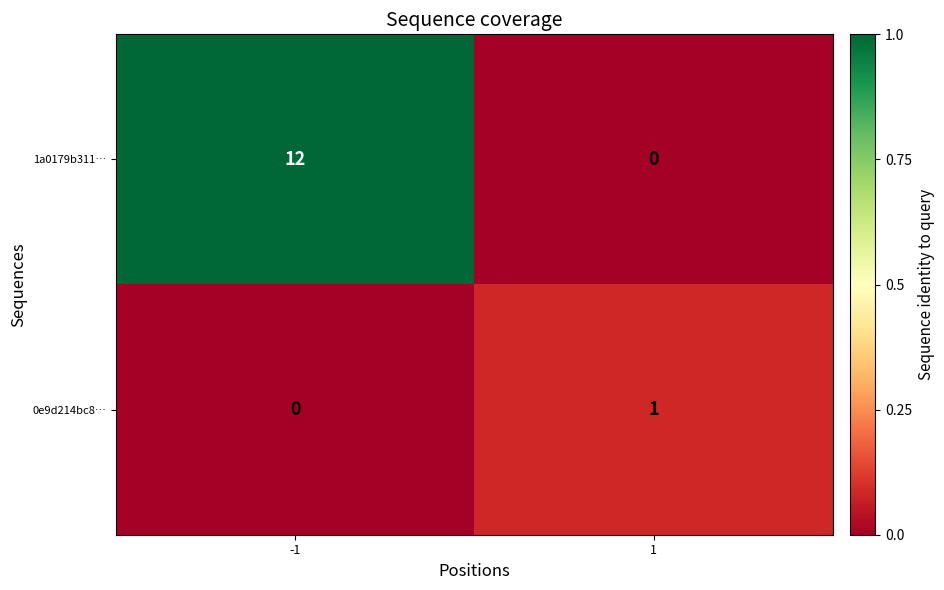

Which series has the largest total across all categories?

1a0179b311…